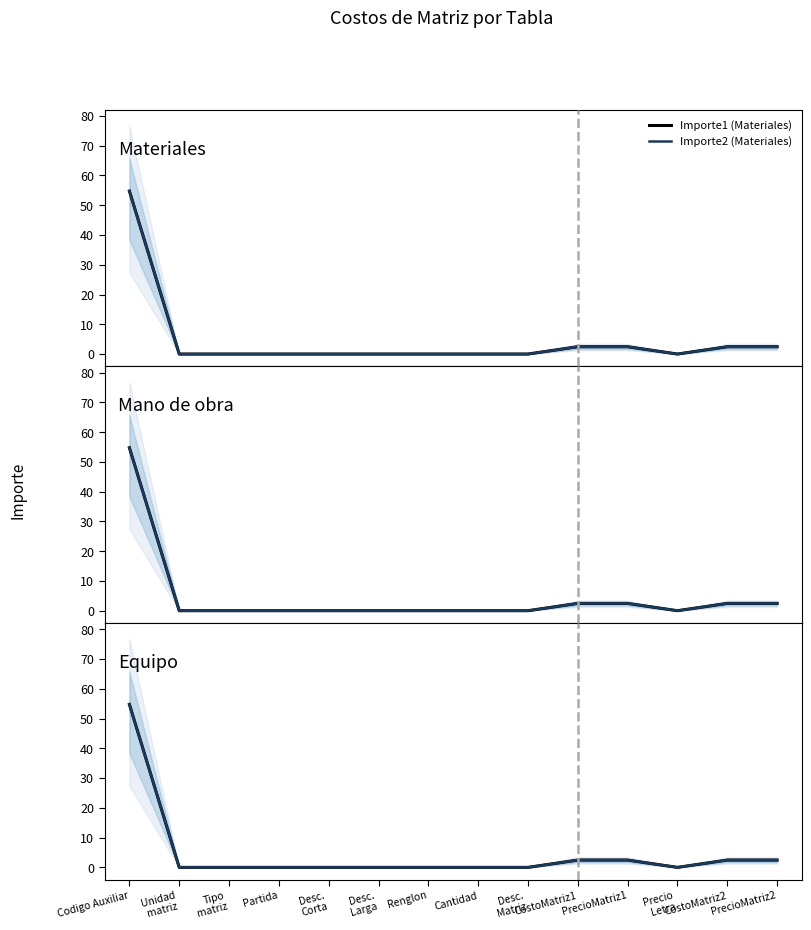

In Importe1 (Materiales), how many points are lower than both neighbors (excluding endpoints)?

1